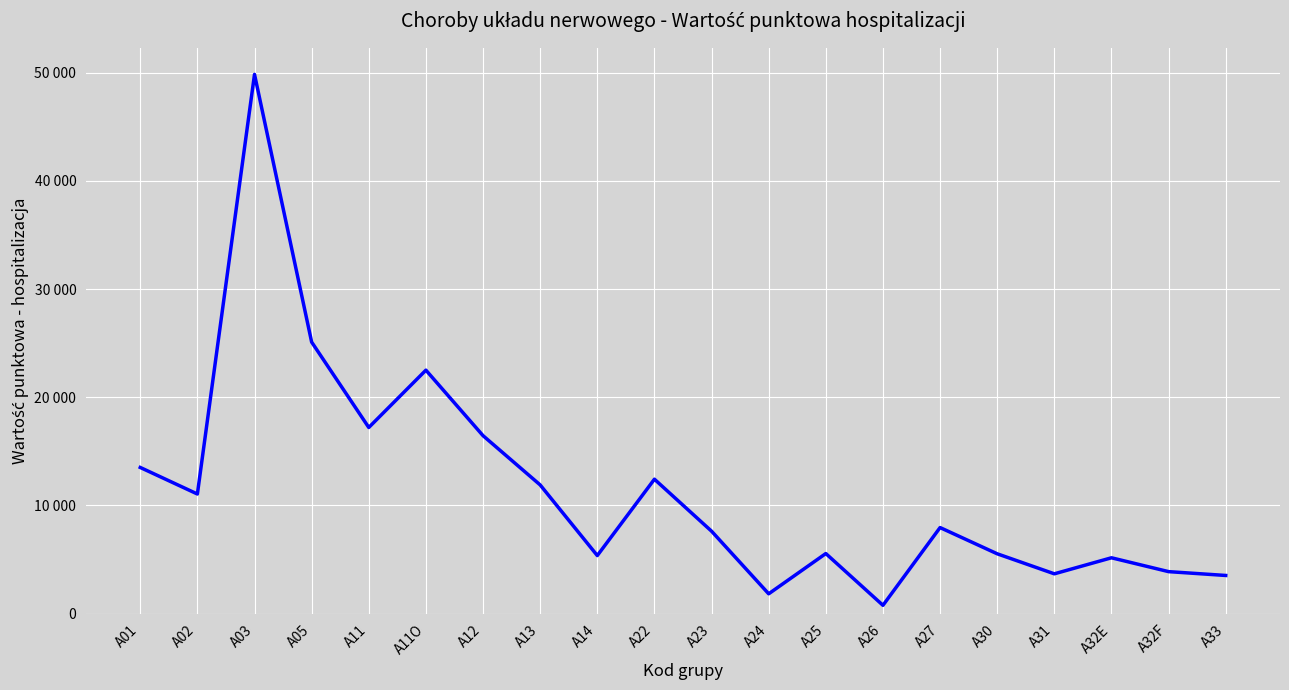

What is the difference between the second highest and second lowest values?

23266